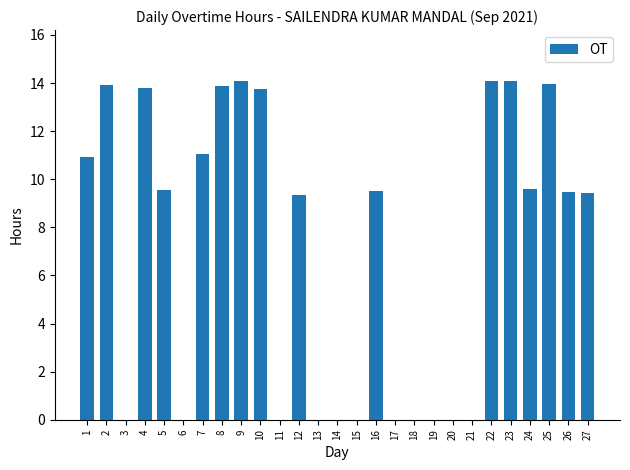

Count the number of categories in the chart.

27